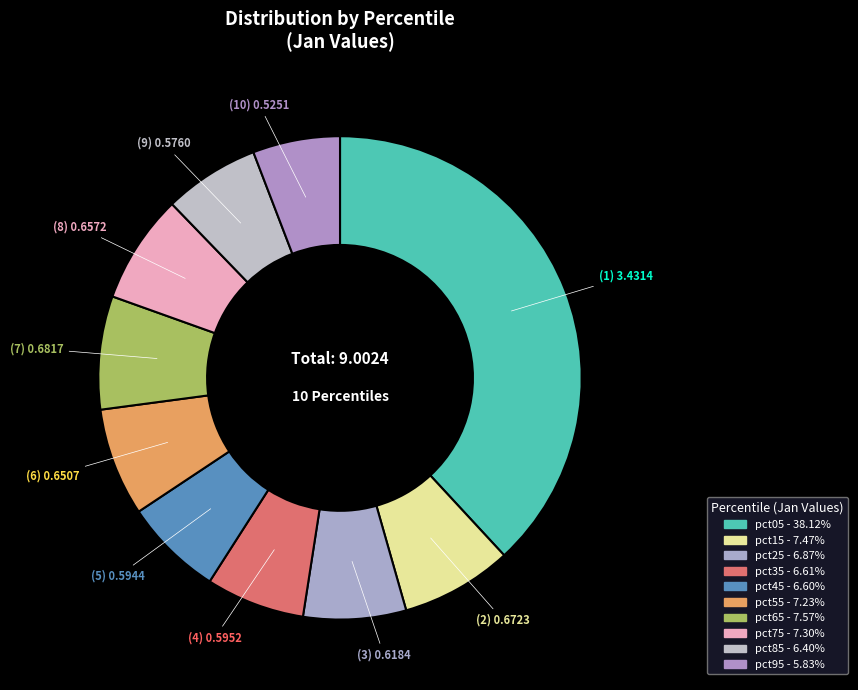

Which slice is the largest?

pct05